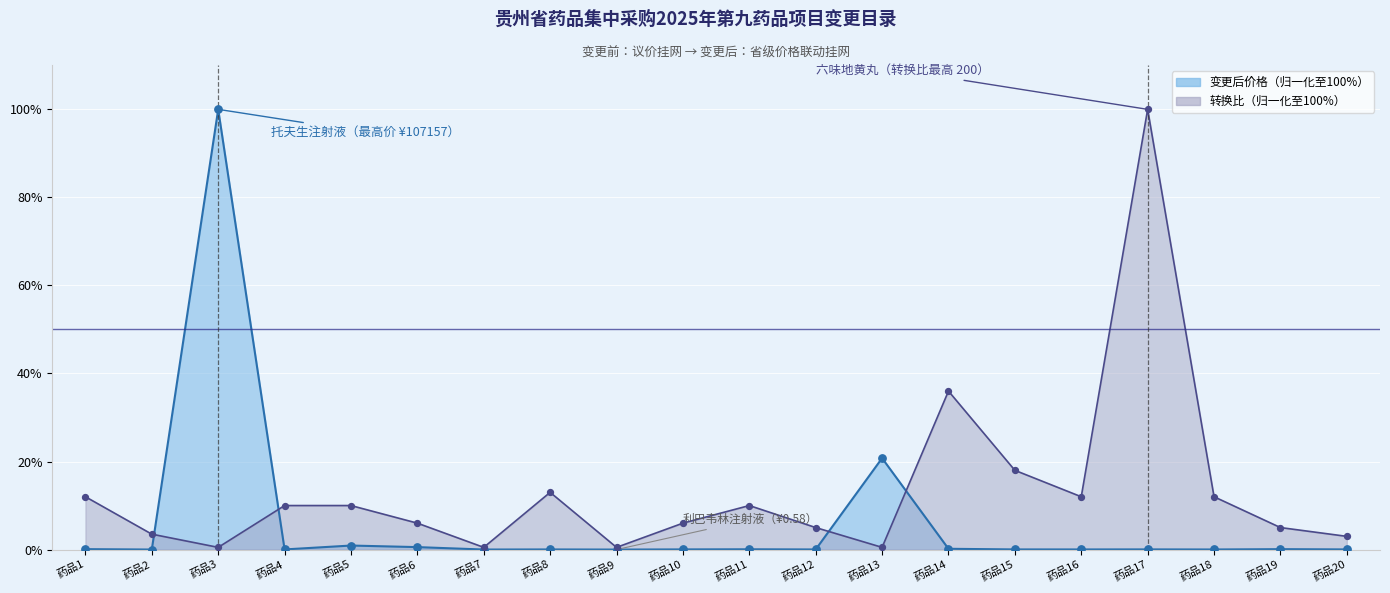

Is the value of 转换比 at 药品1 greater than the value of 变更后价格 at 药品14?

Yes